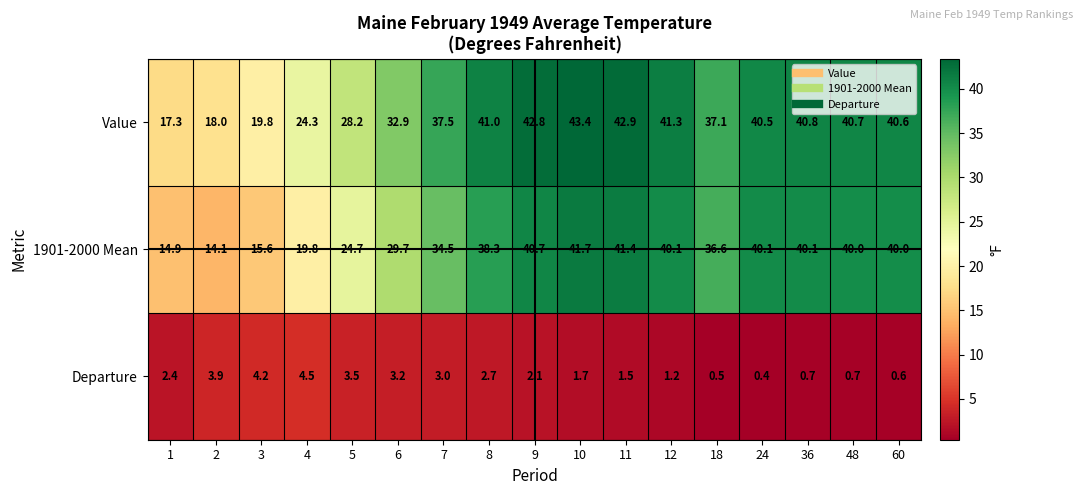

Which series has the largest total across all categories?

Value